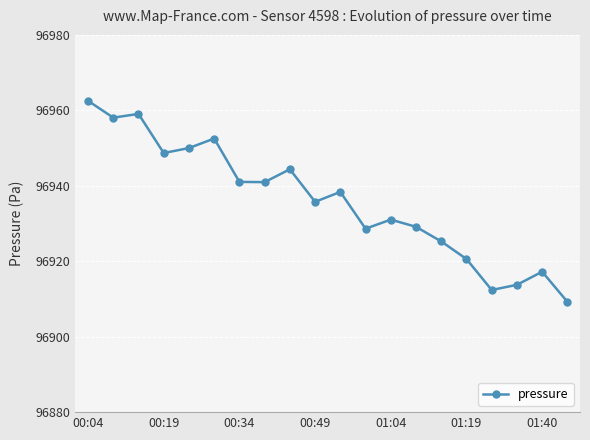

True or false: the data has more than 2 interior local peaks.

True